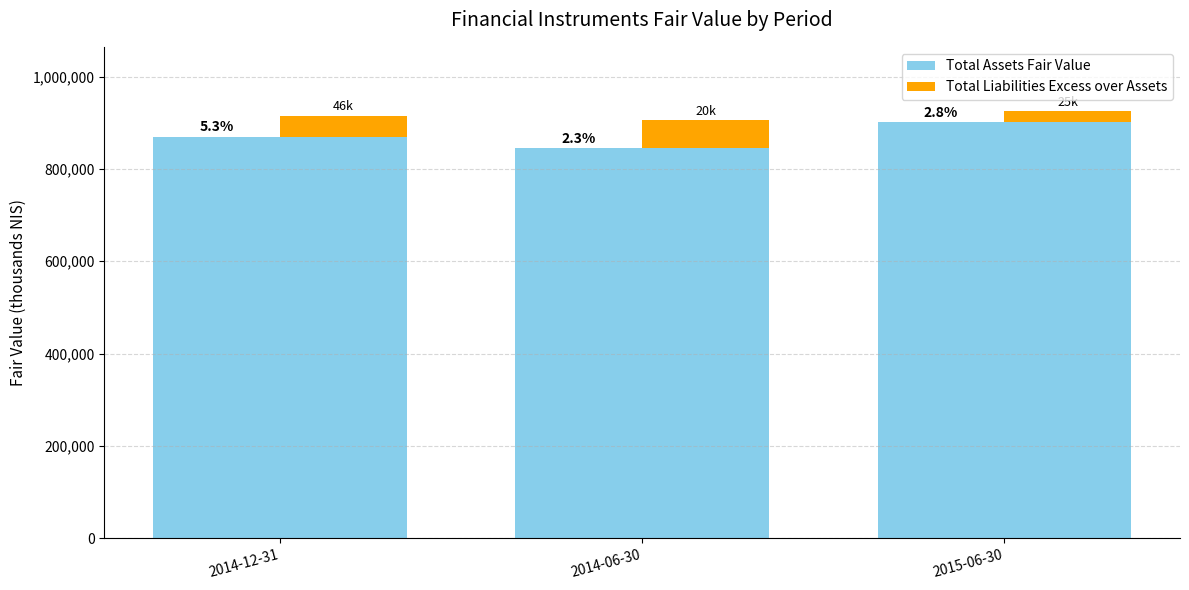

List the series in order of their peak value, lowest first.

Total Liabilities Excess over Assets, Total Assets Fair Value